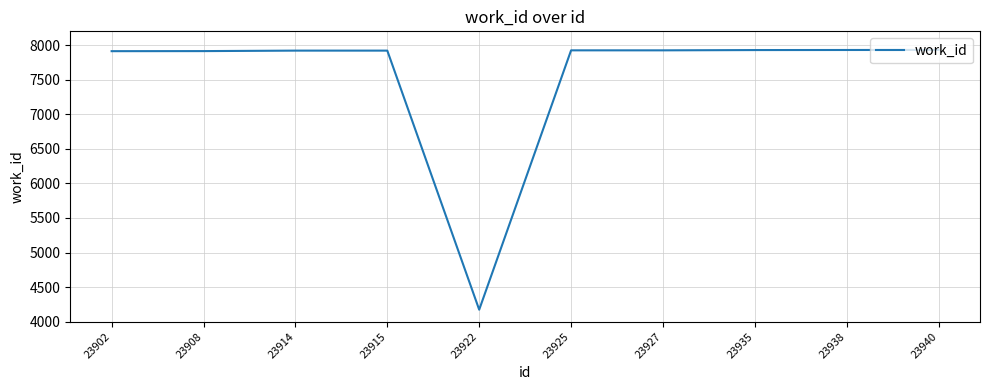

What is the maximum value shown in the chart?

7931